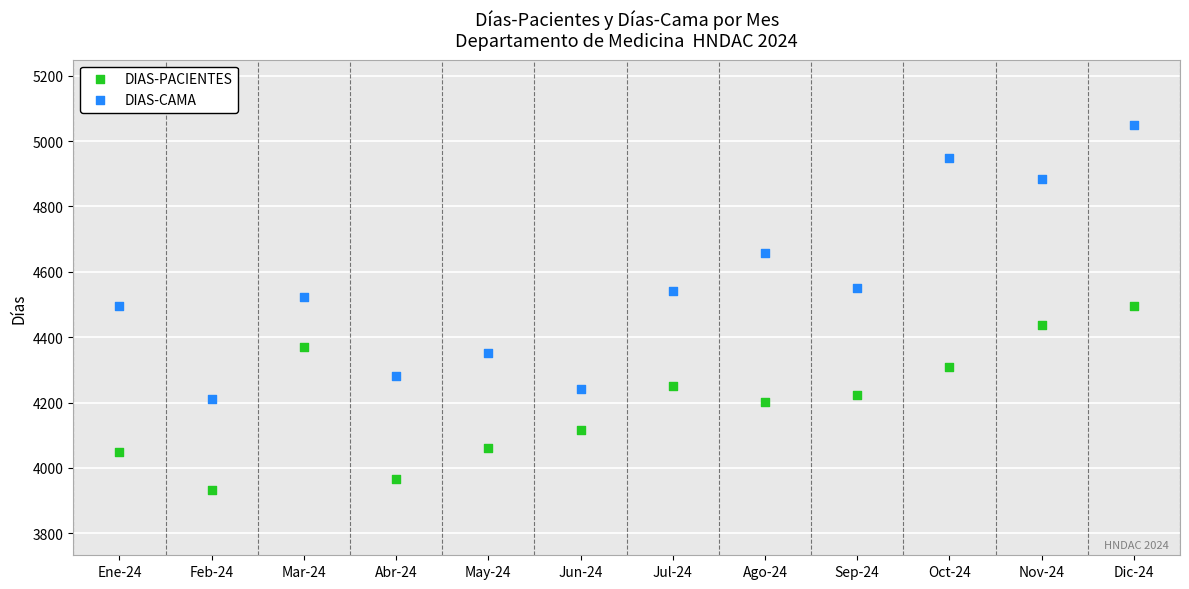

Which series contains the highest Y value?

DIAS-CAMA